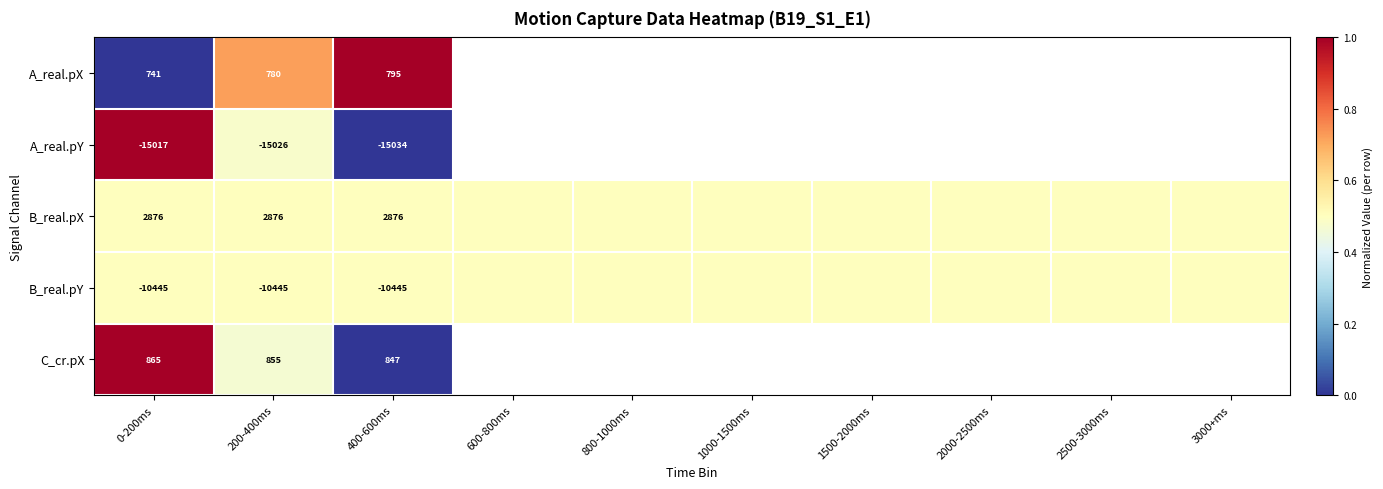

The A_real.pY series shows -15034.0 at 400-600ms. True or false?

True